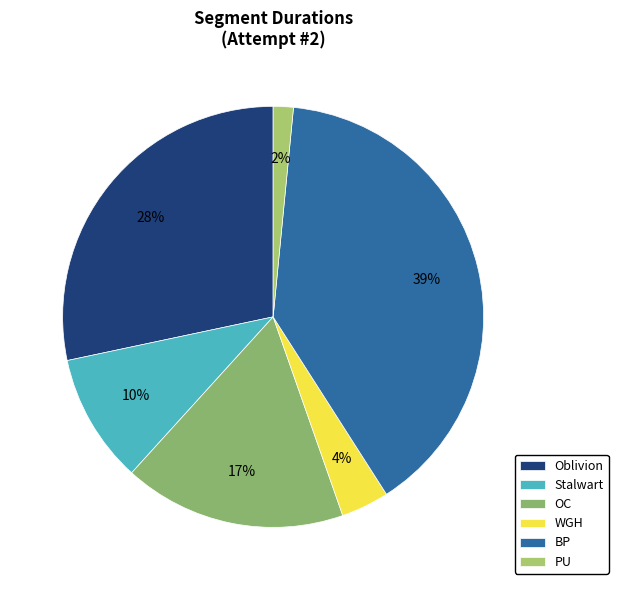

What is the largest slice in the pie chart?

BP